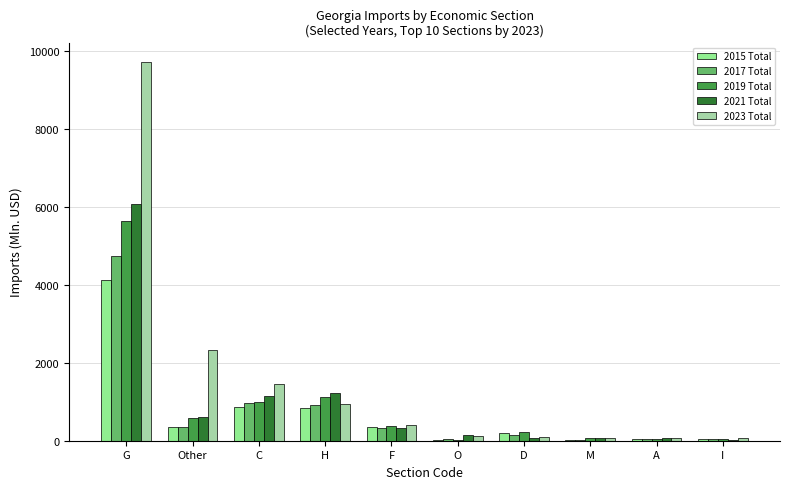

What is the total value across all series at O?

345.7